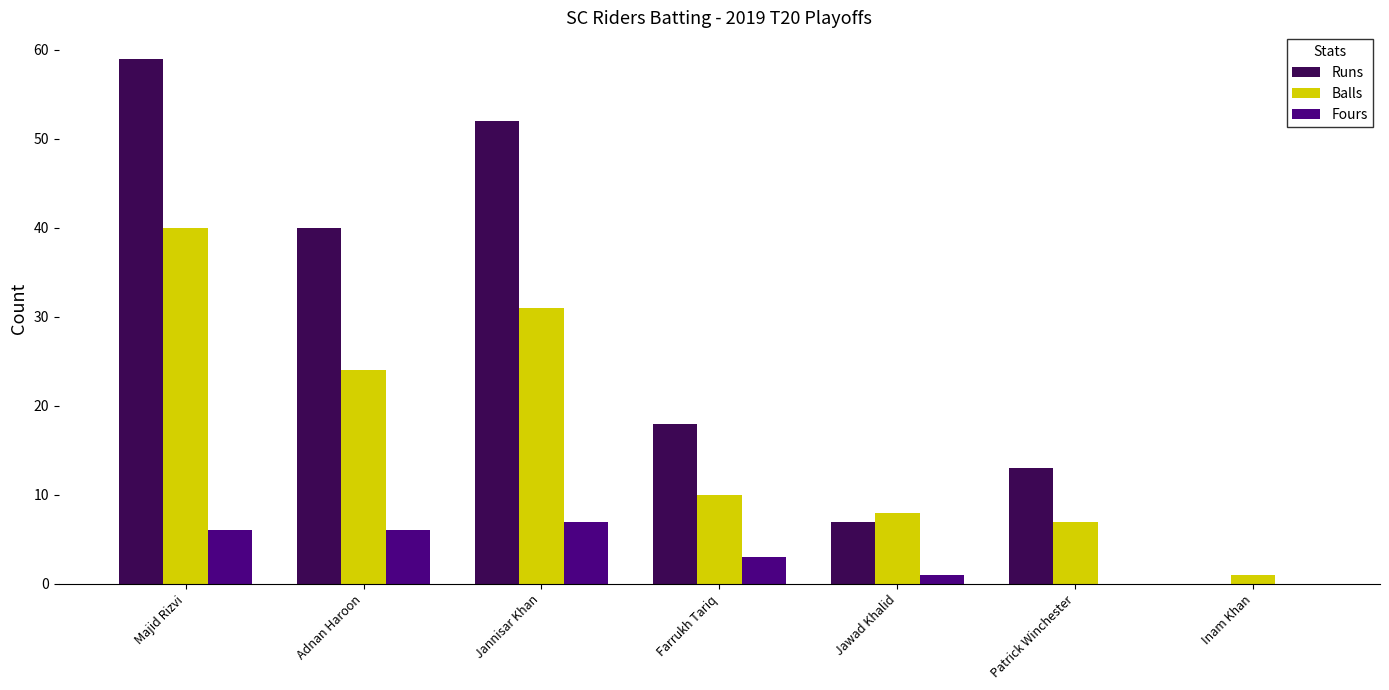

What is the sum of all Runs values?

189